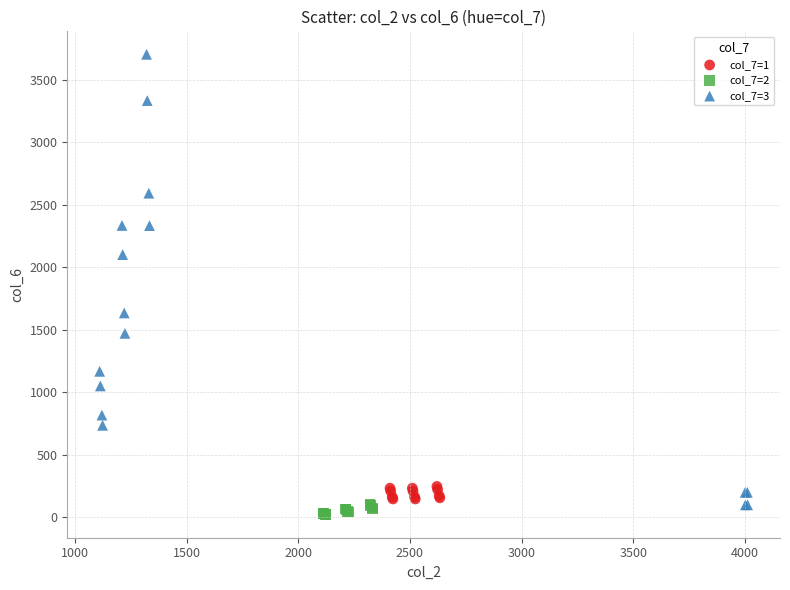

Which series reaches the maximum Y coordinate?

col_7=3